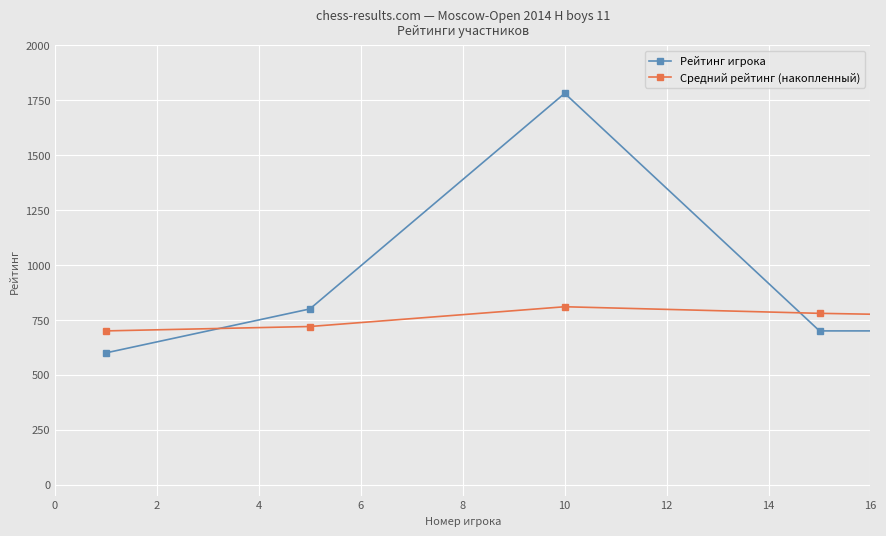

True or false: Средний рейтинг (накопленный) has more than 1 interior local peaks.

True